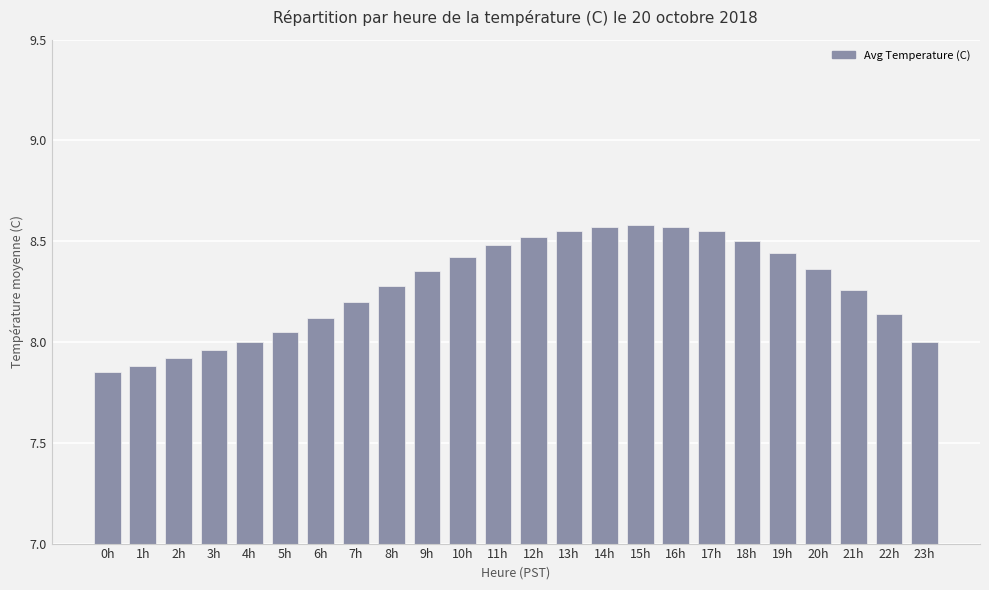

What position from the right is 4h?

20